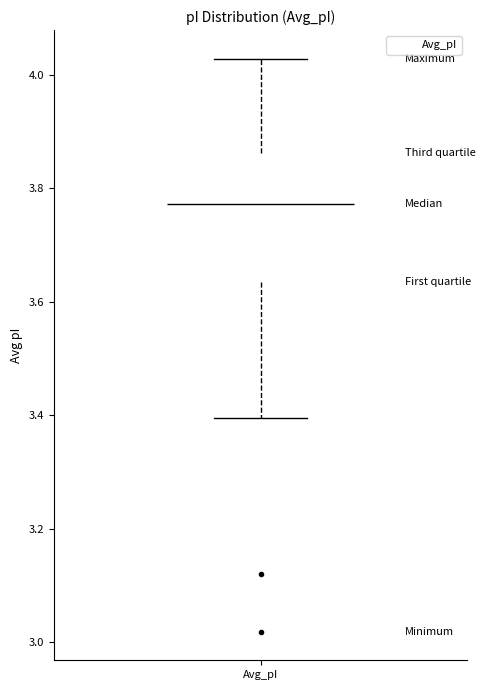

Transcribe this box plot: give where the median line is, the range the box spans, and where the two whiskers end, as read against the y-axis. The values are not printed on the chart, so give them approximately, as read against the axis.

median 3.78, box 3.64 to 3.86, whiskers 3.40 to 4.02